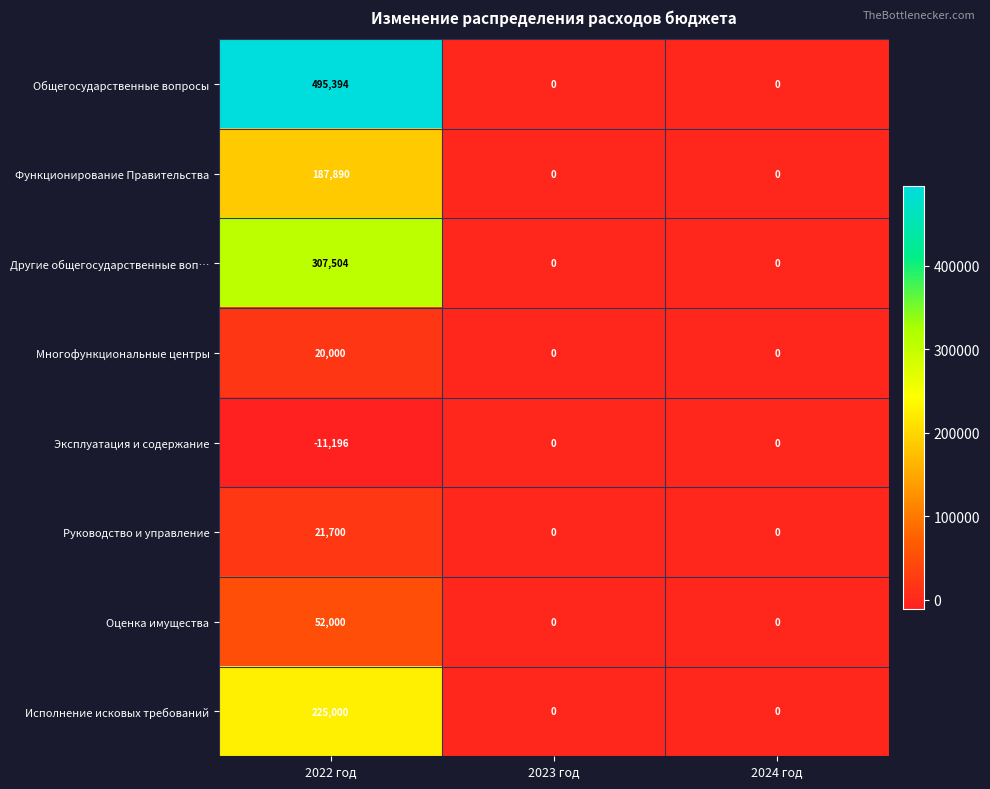

Between 2022 год and 2023 год, which series saw the biggest shift?

Общегосударственные вопросы